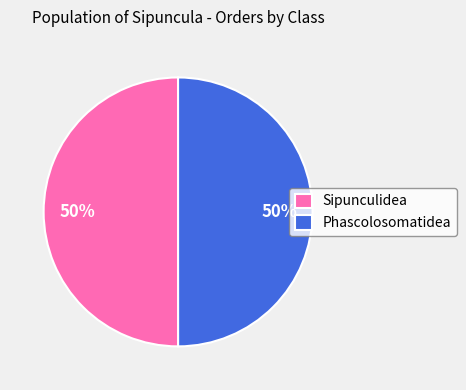

To the nearest percent, what percentage of the pie is Sipunculidea?

50%